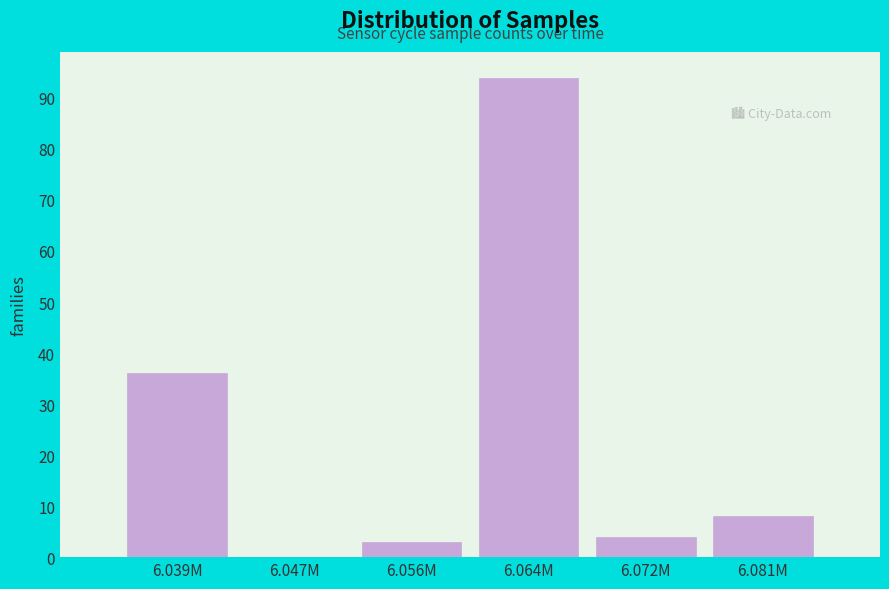

Reading left to right, what are all the values shown in this chart?

6.039M=36	6.047M=0	6.056M=3	6.064M=94	6.072M=4	6.081M=8